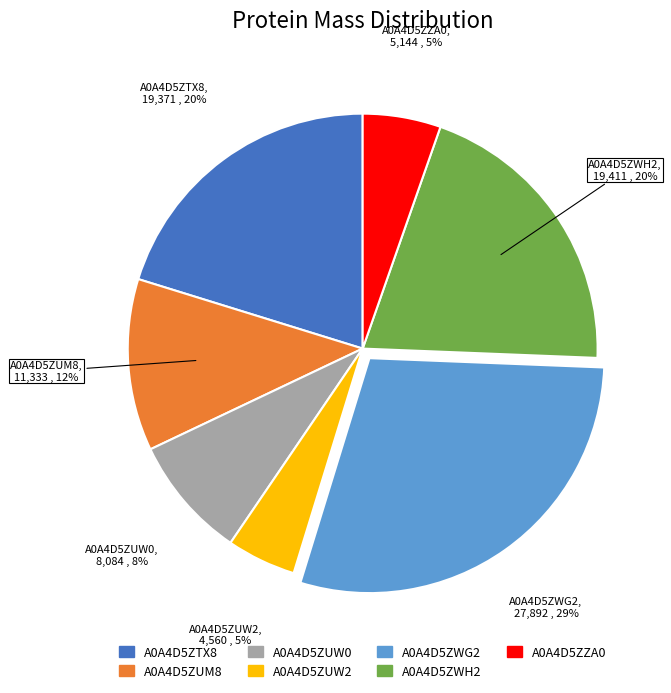

How many segments does this pie chart have?

7